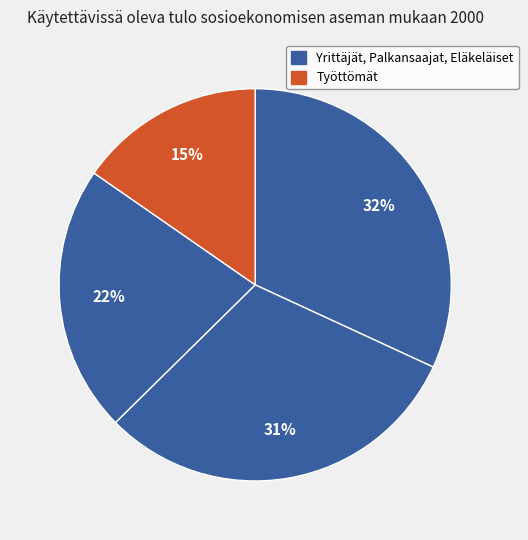

Is there a majority slice in this chart?

No